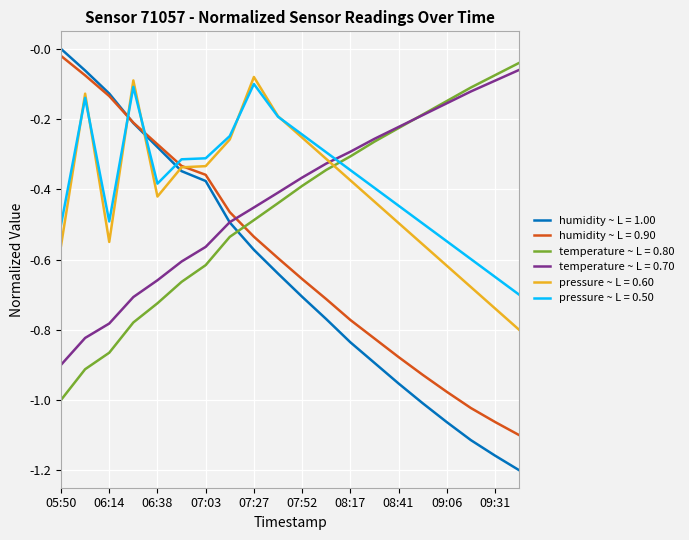

Does the chart display data point markers on the line(s)?

No